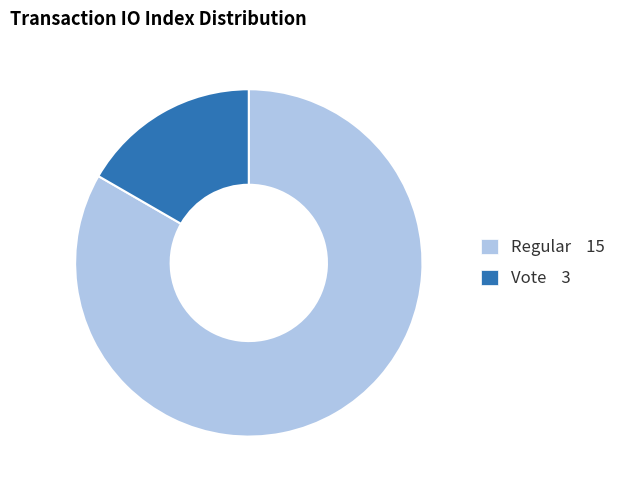

Which has a higher value, Regular or Vote?

Regular